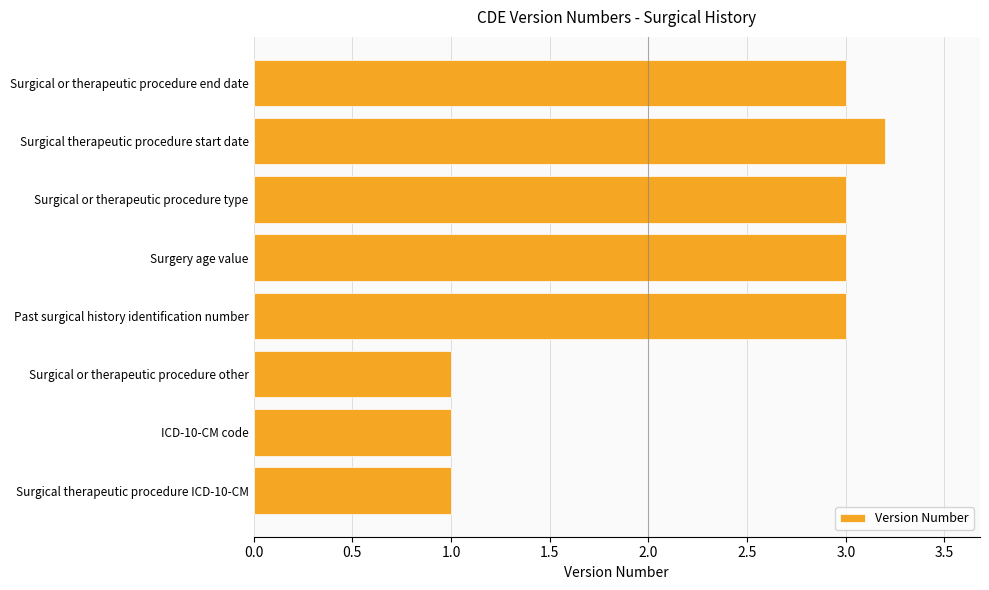

Reading top to bottom, what are all the values shown in this chart?

Surgical or therapeutic procedure end date=3.0	Surgical therapeutic procedure start date=3.2	Surgical or therapeutic procedure type=3.0	Surgery age value=3.0	Past surgical history identification number=3.0	Surgical or therapeutic procedure other=1.0	ICD-10-CM code=1.0	Surgical therapeutic procedure ICD-10-CM=1.0